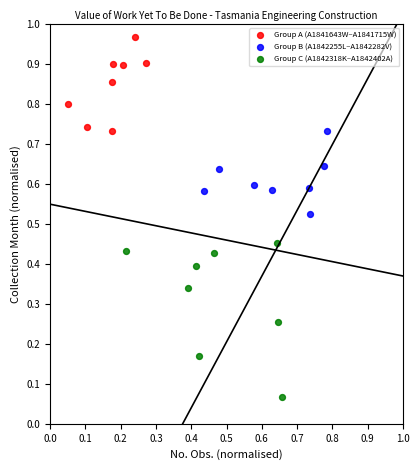

Which series reaches the maximum Y coordinate?

Group A (A1841643W–A1841715W)